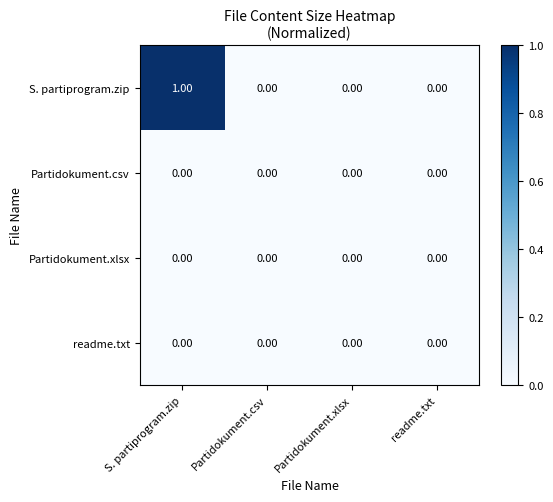

At which category is the sum across all series the highest?

S. partiprogram.zip